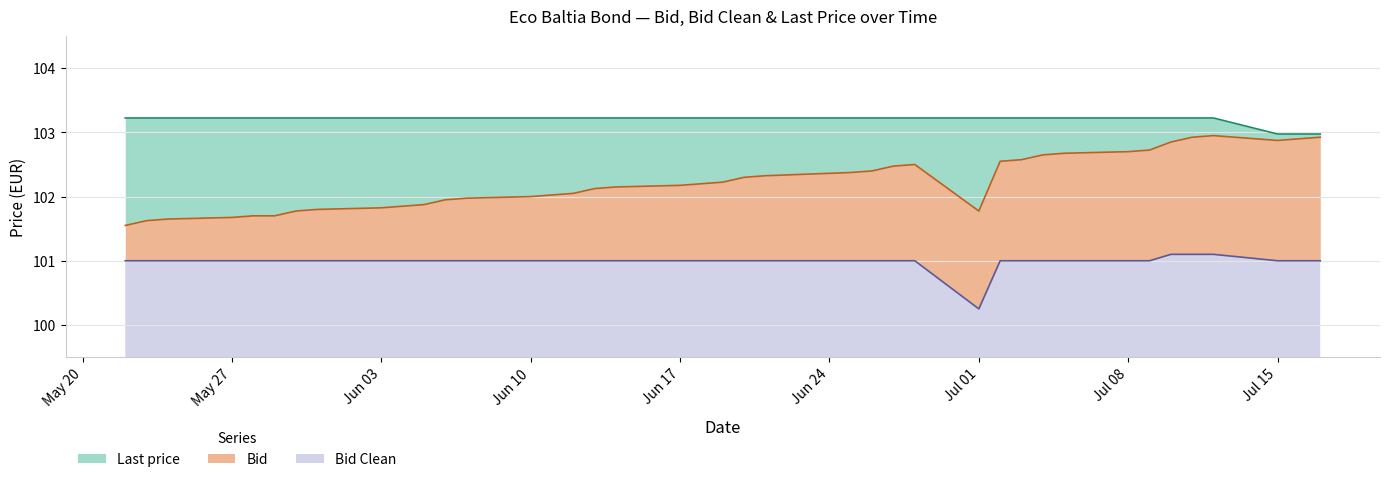

Which series changed the most between 2024-05-23 and 2024-06-05?

Bid